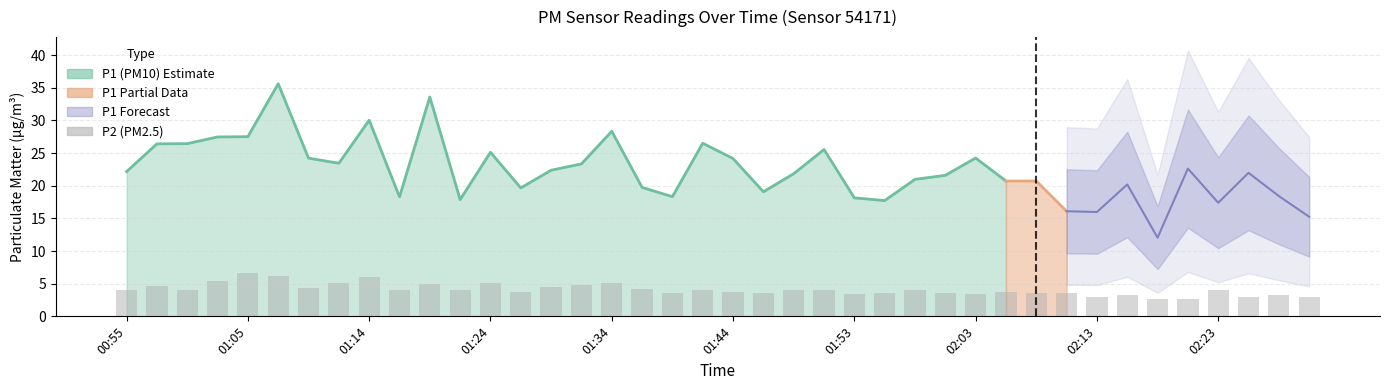

Where is the data nearest to the value 4?

01:17